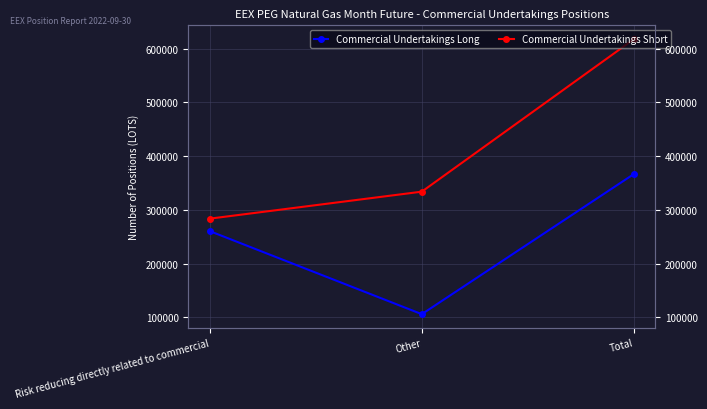

Rank the series by their average value, from lowest to highest.

Commercial Undertakings Long, Commercial Undertakings Short